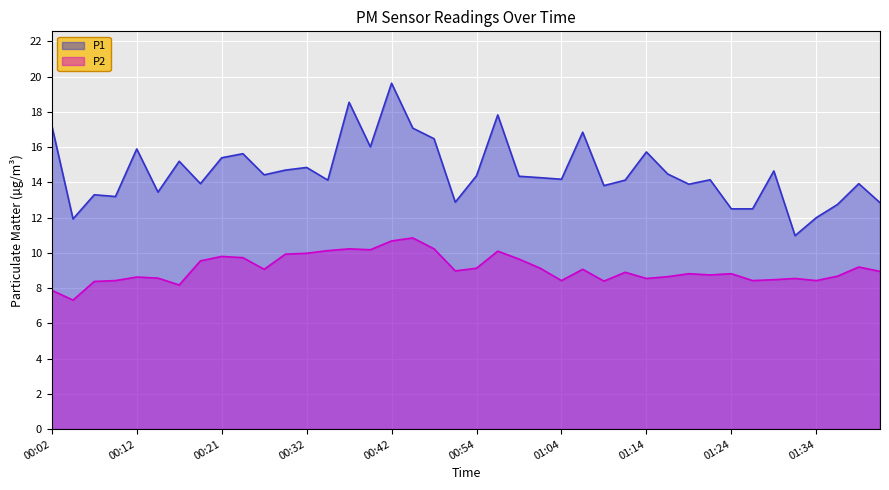

What is the approximate value of P2 at 00:49?

10.2